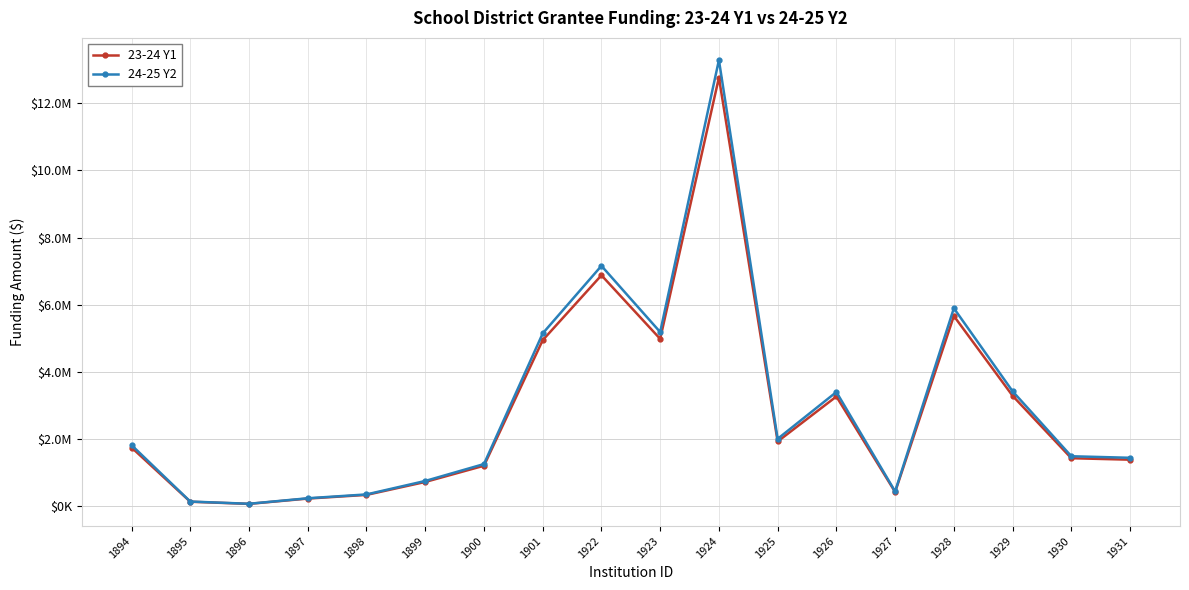

Does the chart have visible grid lines?

Yes